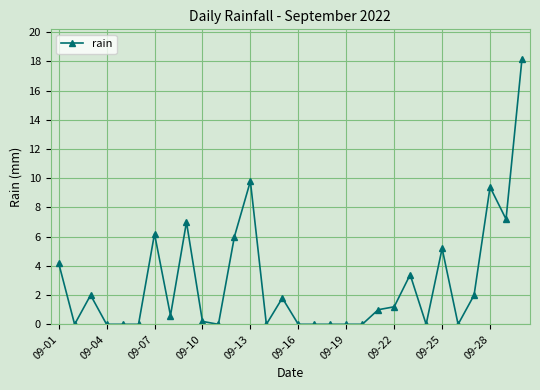

What is the sum of all values?

85.4